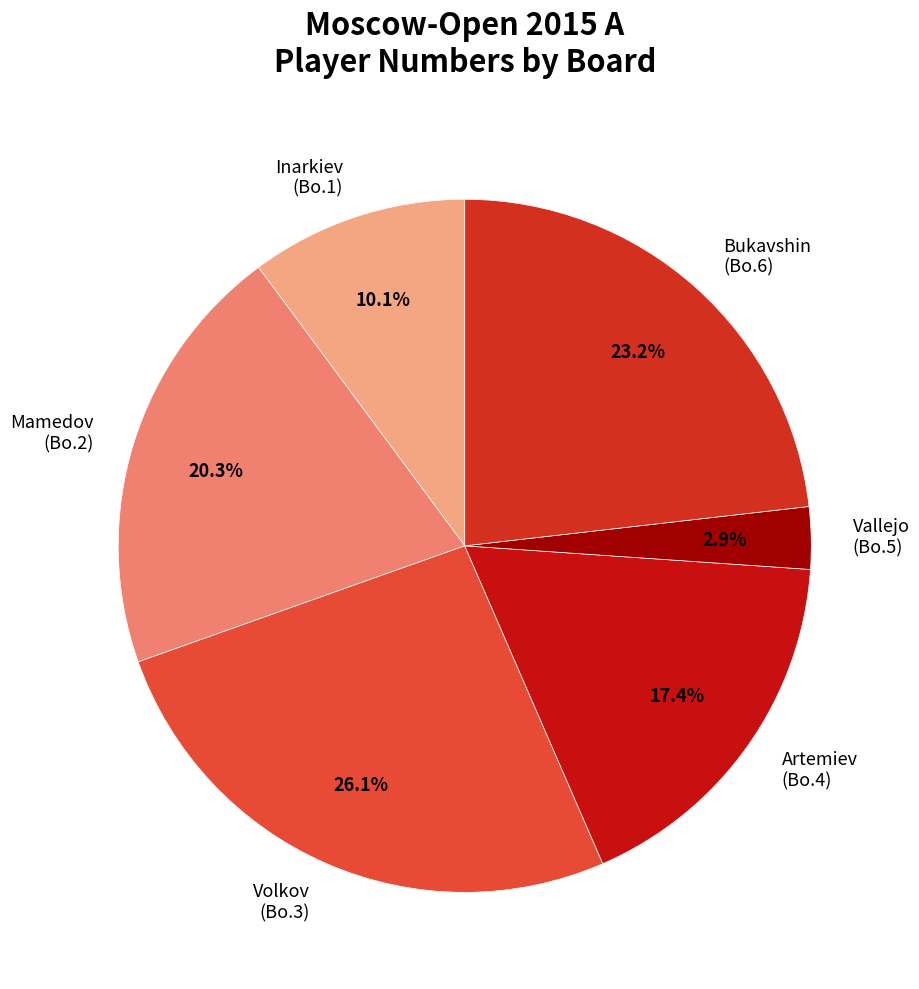

Between Vallejo (Bo.5) and Volkov (Bo.3), which is larger?

Volkov (Bo.3)